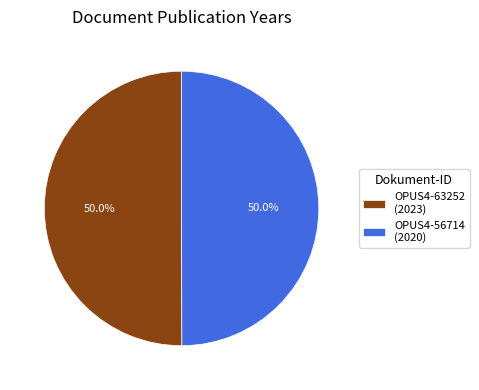

How many slices are in this pie chart?

2